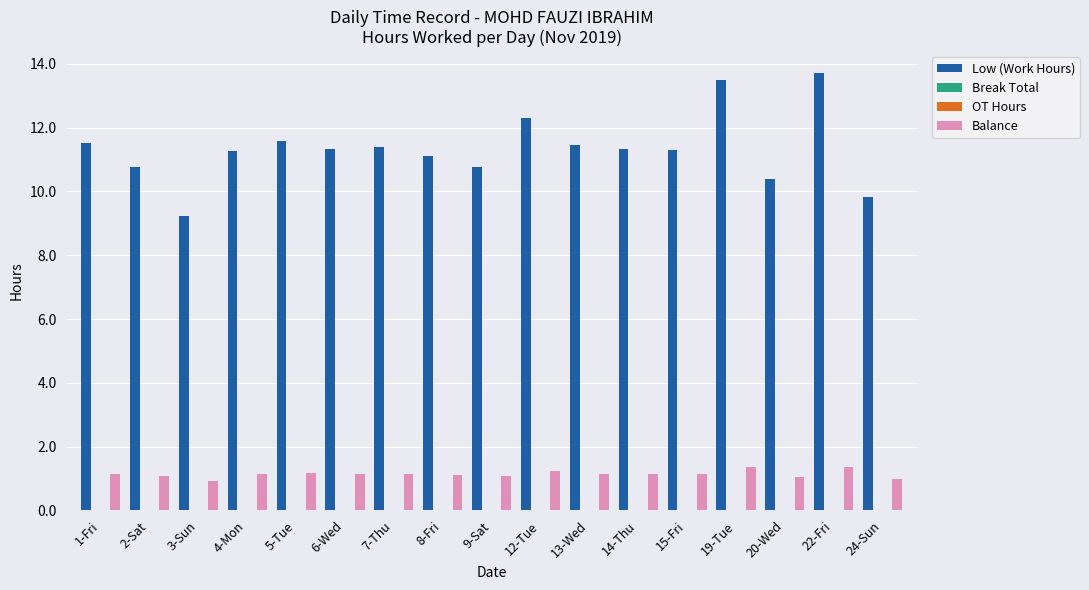

What is the label of the 13th bar from the left?

15-Fri